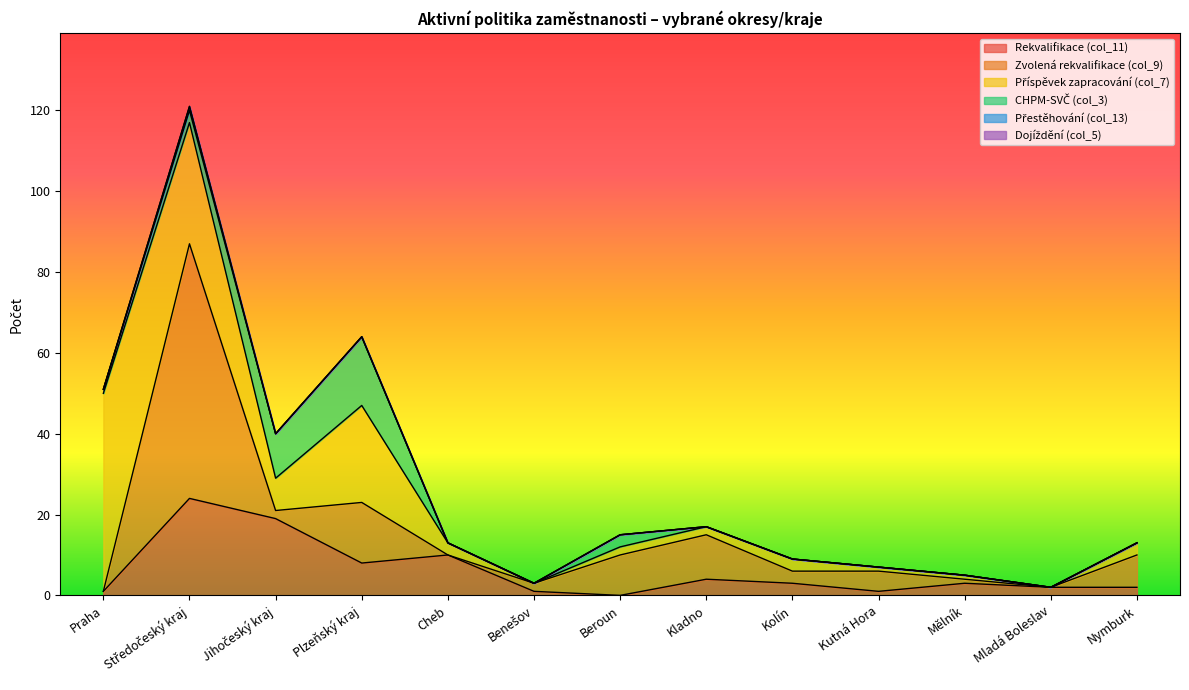

Count the number of categories in the chart.

13